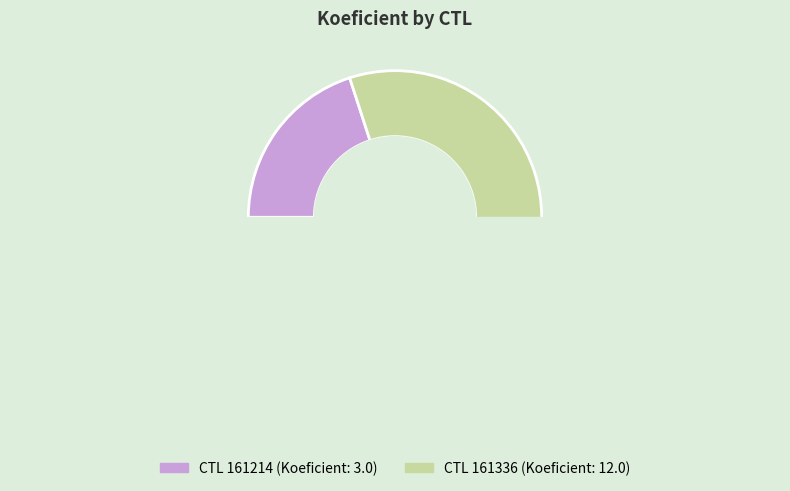

Is there any slice that represents more than half of the pie?

Yes